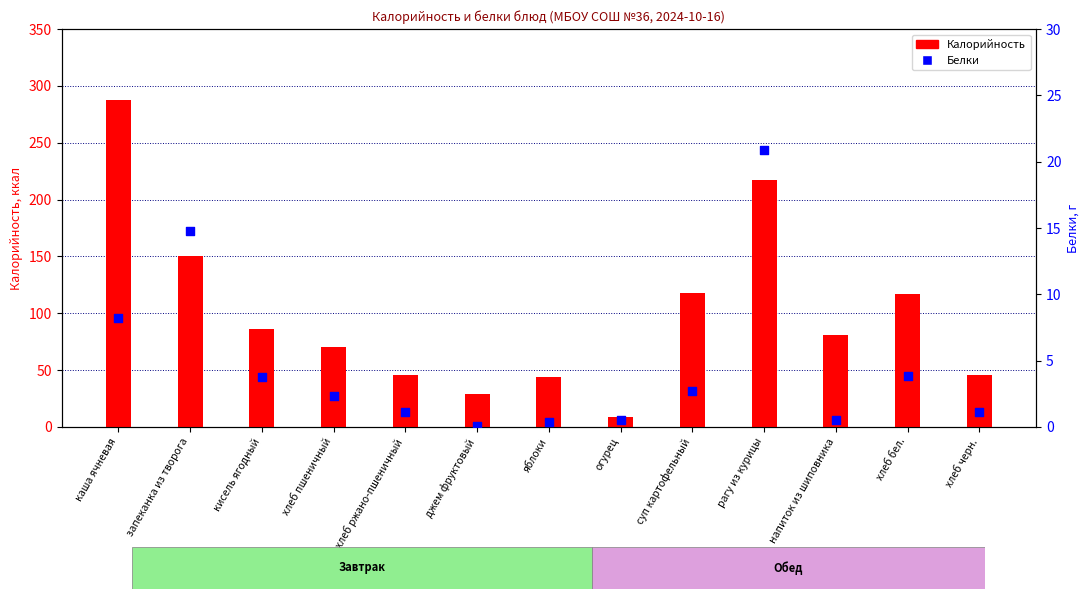

Is the value of Калорийность at кисель ягодный greater than the value of Белки at напиток из шиповника?

Yes